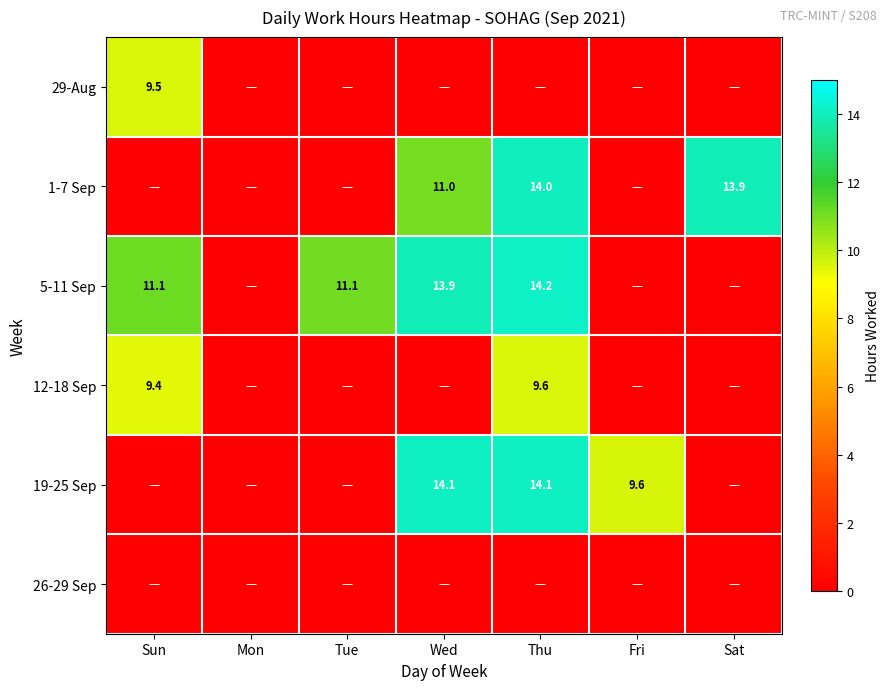

How many series are shown in this chart?

6